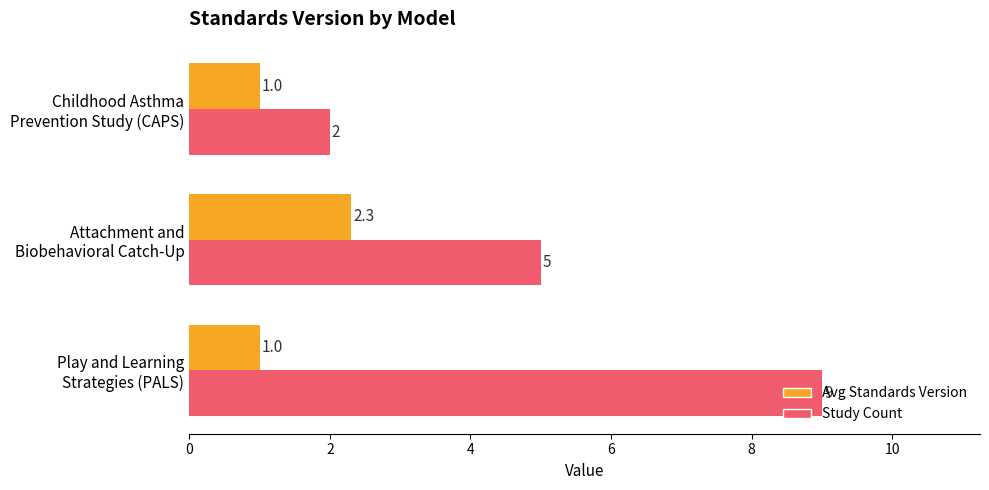

Rank the series by their maximum value, from highest to lowest.

Study Count, Avg Standards Version